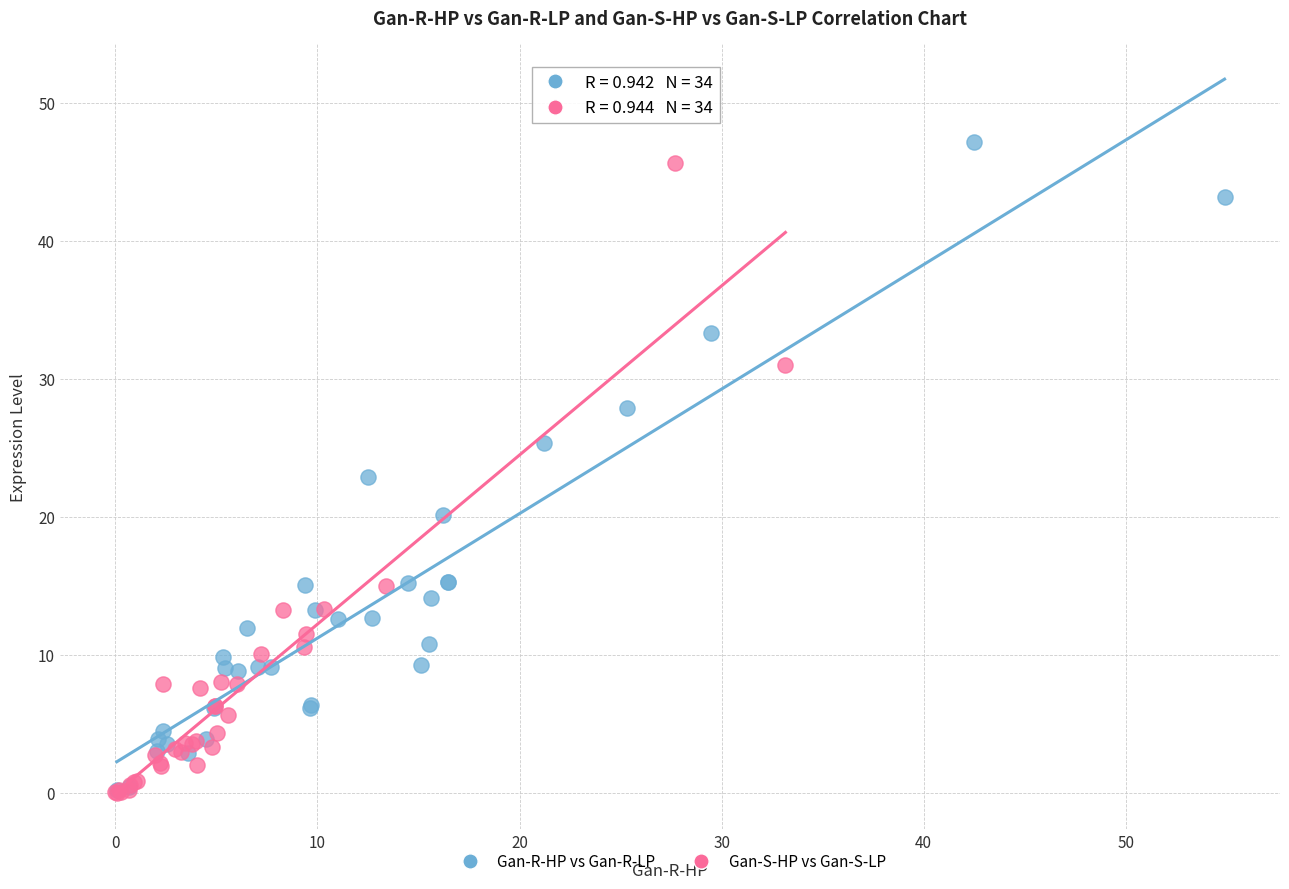

Which series reaches the maximum Y coordinate?

Gan-R-HP vs Gan-R-LP